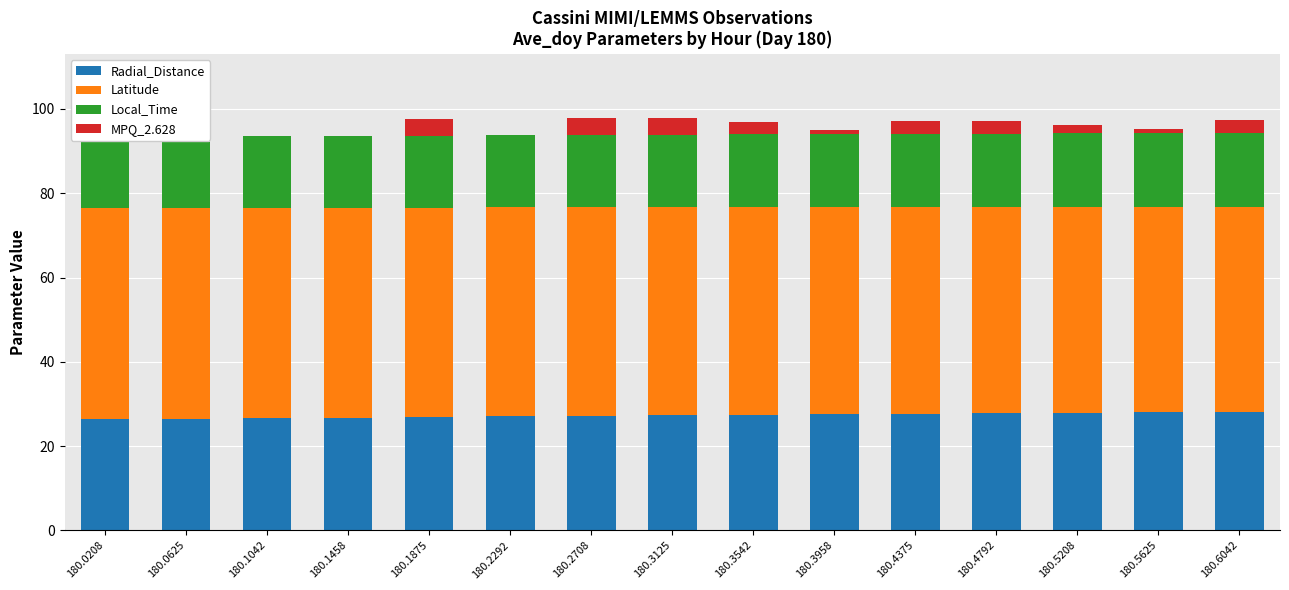

Reading left to right, list all the values displayed in this chart.

Radial_Distance: 180.0208=26.3	180.0625=26.5	180.1042=26.6	180.1458=26.7	180.1875=26.9	180.2292=27.0	180.2708=27.2	180.3125=27.3	180.3542=27.4	180.3958=27.6	180.4375=27.7	180.4792=27.8	180.5208=27.9	180.5625=28.1	180.6042=28.2
Latitude: 180.0208=50.1	180.0625=50.0	180.1042=49.9	180.1458=49.8	180.1875=49.7	180.2292=49.6	180.2708=49.5	180.3125=49.4	180.3542=49.3	180.3958=49.2	180.4375=49.1	180.4792=48.9	180.5208=48.8	180.5625=48.7	180.6042=48.6
Local_Time: 180.0208=16.9	180.0625=17.0	180.1042=17.0	180.1458=17.1	180.1875=17.1	180.2292=17.1	180.2708=17.2	180.3125=17.2	180.3542=17.3	180.3958=17.3	180.4375=17.3	180.4792=17.4	180.5208=17.4	180.5625=17.5	180.6042=17.5
MPQ_2.628: 180.0208=5.0	180.0625=0.0	180.1042=0.0	180.1458=0.0	180.1875=4.0	180.2292=0.0	180.2708=4.0	180.3125=4.0	180.3542=3.0	180.3958=1.0	180.4375=3.0	180.4792=3.0	180.5208=2.0	180.5625=1.0	180.6042=3.0